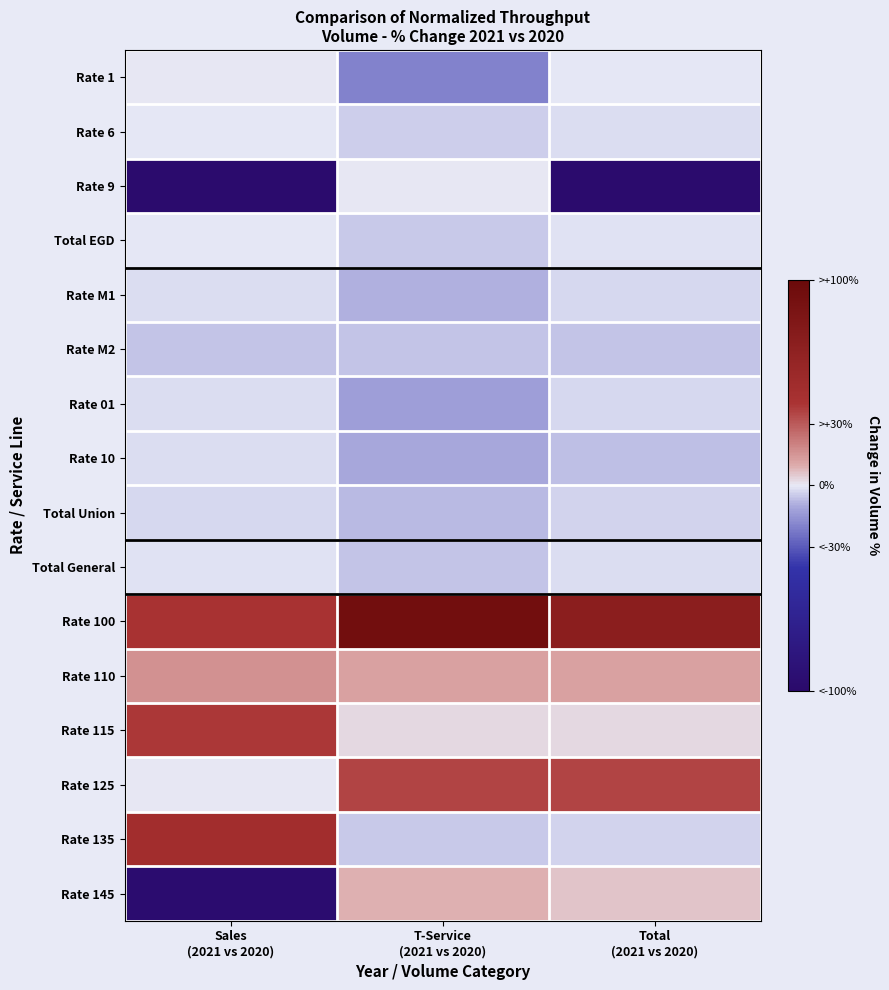

Reading left to right, extract all data points from this chart.

Rate 1: Sales
(2021 vs 2020)=0.1	T-Service
(2021 vs 2020)=-19.6	Total
(2021 vs 2020)=-0.3
Rate 6: Sales
(2021 vs 2020)=-0.7	T-Service
(2021 vs 2020)=-4.3	Total
(2021 vs 2020)=-2.1
Rate 9: Sales
(2021 vs 2020)=-97.6	T-Service
(2021 vs 2020)=0.0	Total
(2021 vs 2020)=-97.6
Total EGD: Sales
(2021 vs 2020)=-0.2	T-Service
(2021 vs 2020)=-5.1	Total
(2021 vs 2020)=-1.2
Rate M1: Sales
(2021 vs 2020)=-2.2	T-Service
(2021 vs 2020)=-9.2	Total
(2021 vs 2020)=-2.6
Rate M2: Sales
(2021 vs 2020)=-6.2	T-Service
(2021 vs 2020)=-5.7	Total
(2021 vs 2020)=-5.9
Rate 01: Sales
(2021 vs 2020)=-2.1	T-Service
(2021 vs 2020)=-13.2	Total
(2021 vs 2020)=-2.9
Rate 10: Sales
(2021 vs 2020)=-1.6	T-Service
(2021 vs 2020)=-10.6	Total
(2021 vs 2020)=-6.5
Total Union: Sales
(2021 vs 2020)=-2.7	T-Service
(2021 vs 2020)=-7.7	Total
(2021 vs 2020)=-3.6
Total General: Sales
(2021 vs 2020)=-1.1	T-Service
(2021 vs 2020)=-6.0	Total
(2021 vs 2020)=-2.1
Rate 100: Sales
(2021 vs 2020)=41.1	T-Service
(2021 vs 2020)=92.3	Total
(2021 vs 2020)=69.0
Rate 110: Sales
(2021 vs 2020)=16.2	T-Service
(2021 vs 2020)=12.1	Total
(2021 vs 2020)=12.4
Rate 115: Sales
(2021 vs 2020)=38.5	T-Service
(2021 vs 2020)=2.5	Total
(2021 vs 2020)=2.5
Rate 125: Sales
(2021 vs 2020)=0.0	T-Service
(2021 vs 2020)=35.2	Total
(2021 vs 2020)=35.2
Rate 135: Sales
(2021 vs 2020)=47.0	T-Service
(2021 vs 2020)=-4.7	Total
(2021 vs 2020)=-3.3
Rate 145: Sales
(2021 vs 2020)=-95.4	T-Service
(2021 vs 2020)=8.6	Total
(2021 vs 2020)=5.8